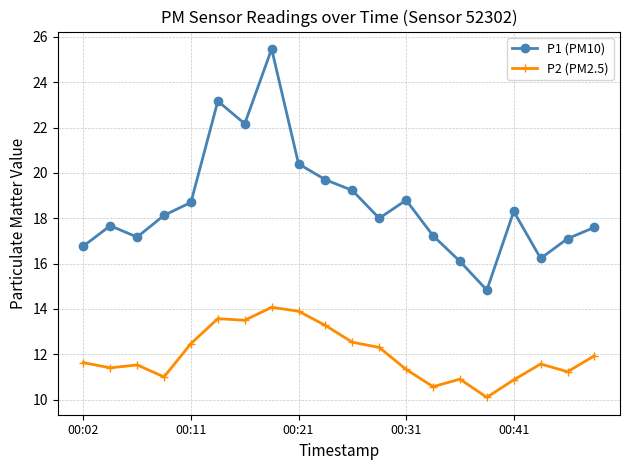

List the series in order of their peak value, lowest first.

P2 (PM2.5), P1 (PM10)